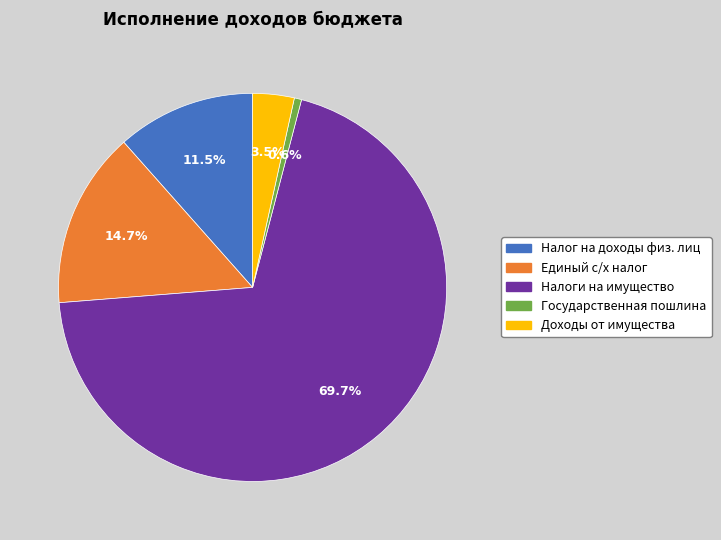

Is it true that Налоги на имущество is 80% of the pie?

False